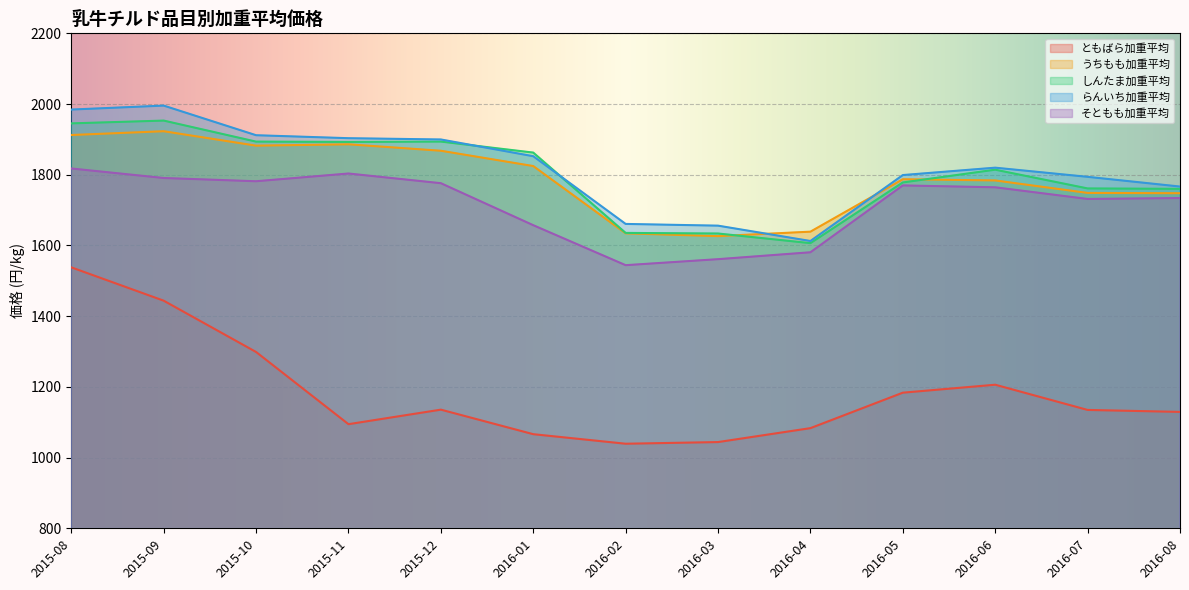

What is the value of the しんたま加重平均 point at the 5th from the left?

1893.8